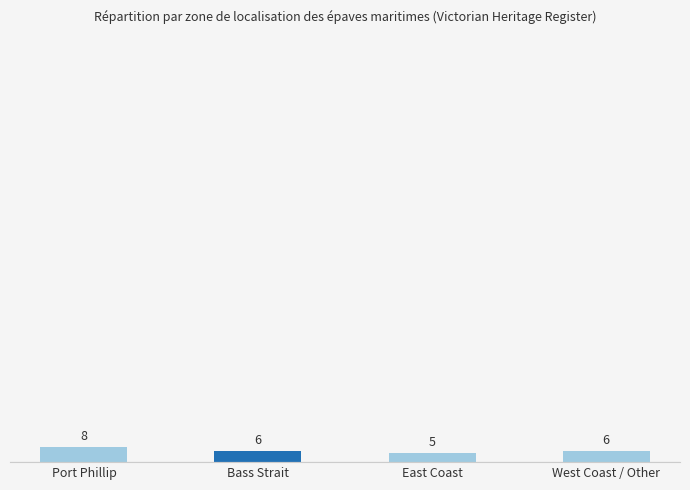

What is the sum of the values at East Coast and Port Phillip?

13